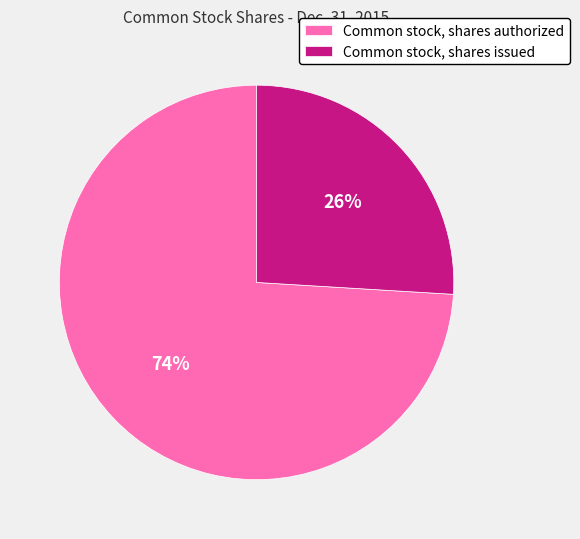

To the nearest percent, what percentage of the pie is Common stock, shares authorized?

74%